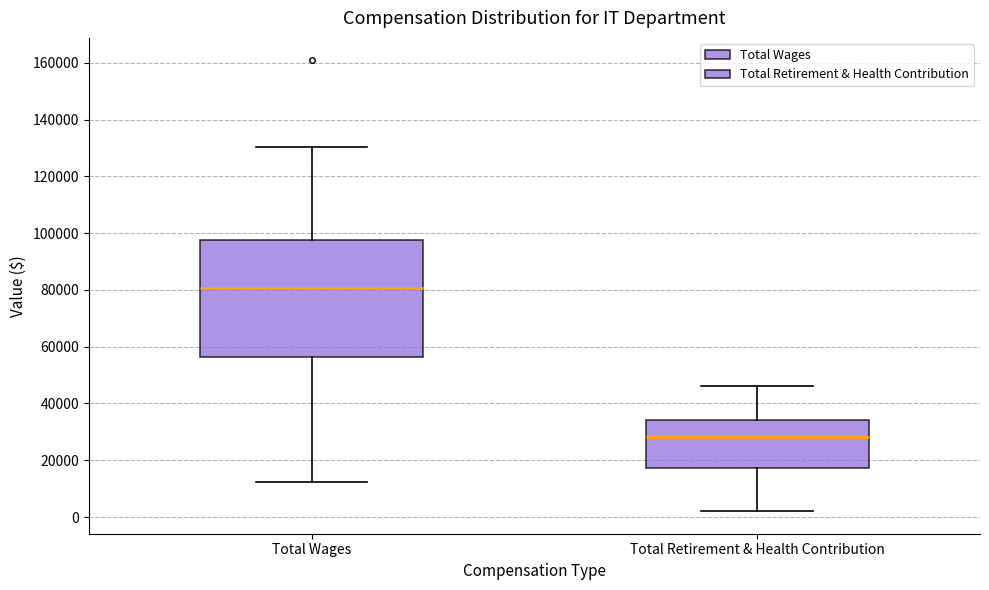

Reading left to right, read every box against the y-axis: the position of its median line, the range the box covers, and the ends of its whiskers. The values are not printed on the chart, so give them approximately, as read against the axis.

Total Wages: median 80000, box 56000 to 98000, whiskers 12000 to 130000
Total Retirement & Health Contribution: median 28000, box 18000 to 34000, whiskers 2000 to 46000